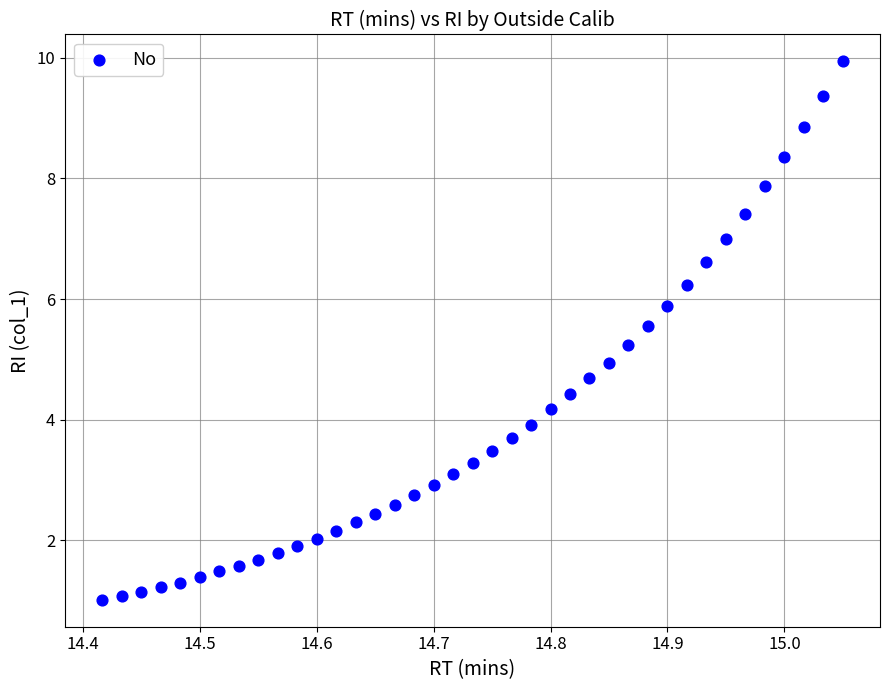

What is the range of X values (max minus min)?

0.6